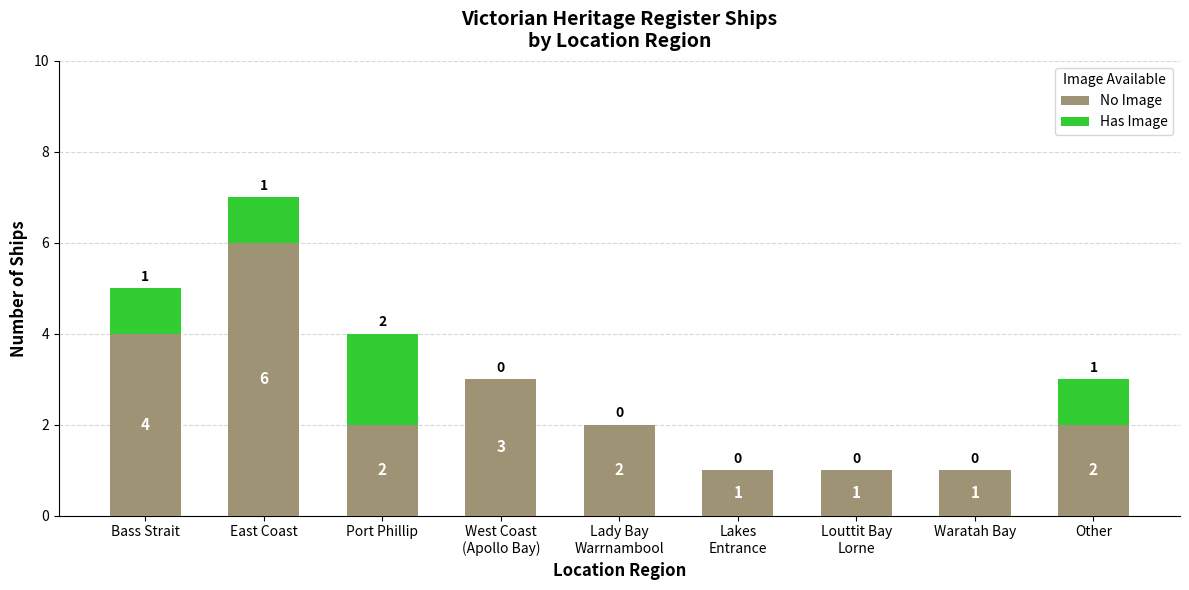

The No Image series shows 2 at Port Phillip. True or false?

True